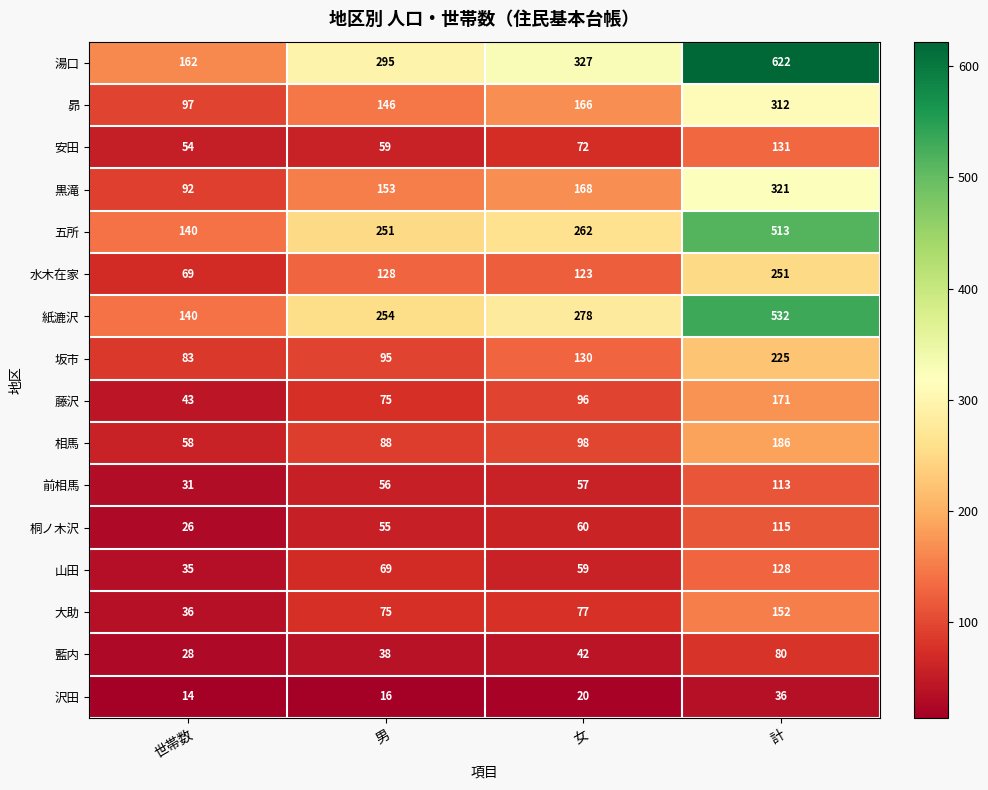

Where is 五所 nearest to the value 326?

女